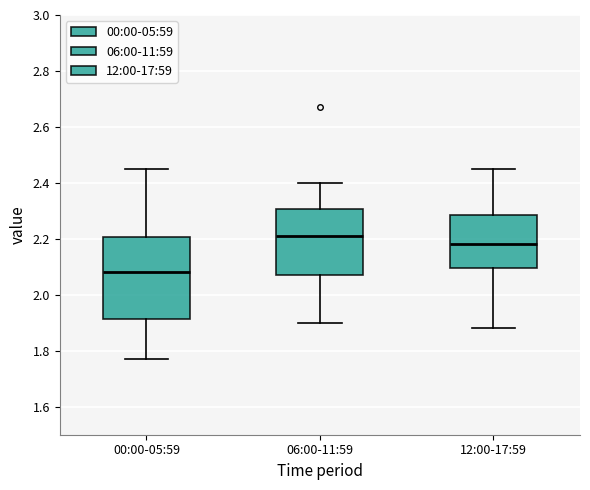

Reading left to right, transcribe this box plot: for each box, give where its median line is, the range the box spans, and where its two whiskers end, as read against the y-axis. The values are not printed on the chart, so give them approximately, as read against the axis.

00:00-05:59: median 2.08, box 1.92 to 2.20, whiskers 1.78 to 2.46
06:00-11:59: median 2.22, box 2.08 to 2.30, whiskers 1.90 to 2.40
12:00-17:59: median 2.18, box 2.10 to 2.28, whiskers 1.88 to 2.46